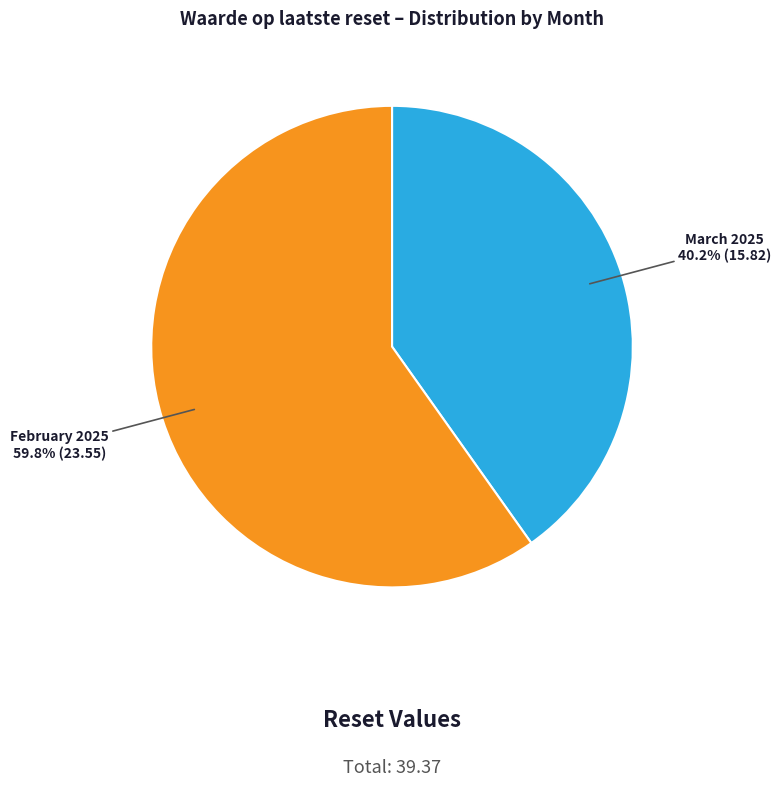

Rank the categories by value from highest to lowest.

February 2025, March 2025